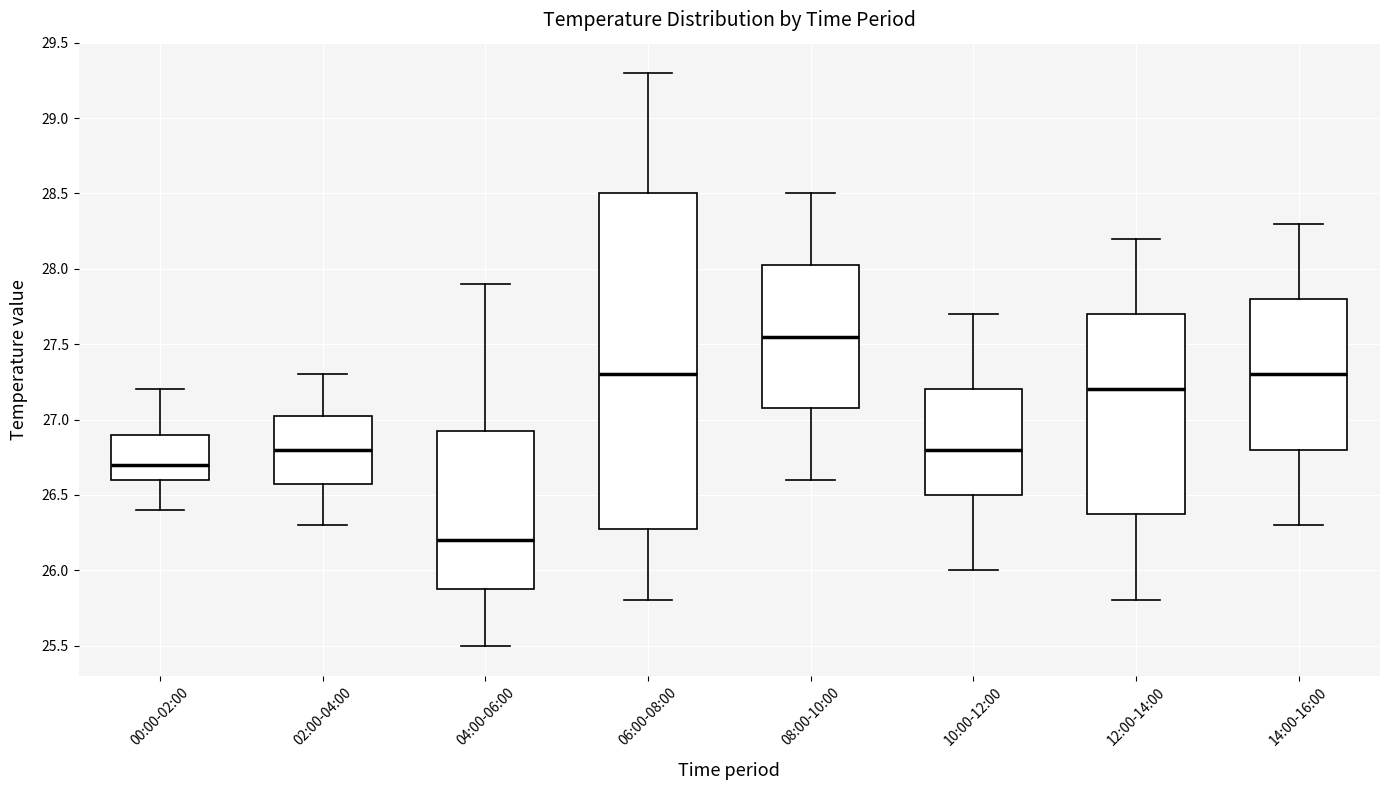

Where does the median line of the box for 02:00-04:00 sit on the y-axis? The values are not printed on the chart, so give them approximately, as read against the axis.

26.80